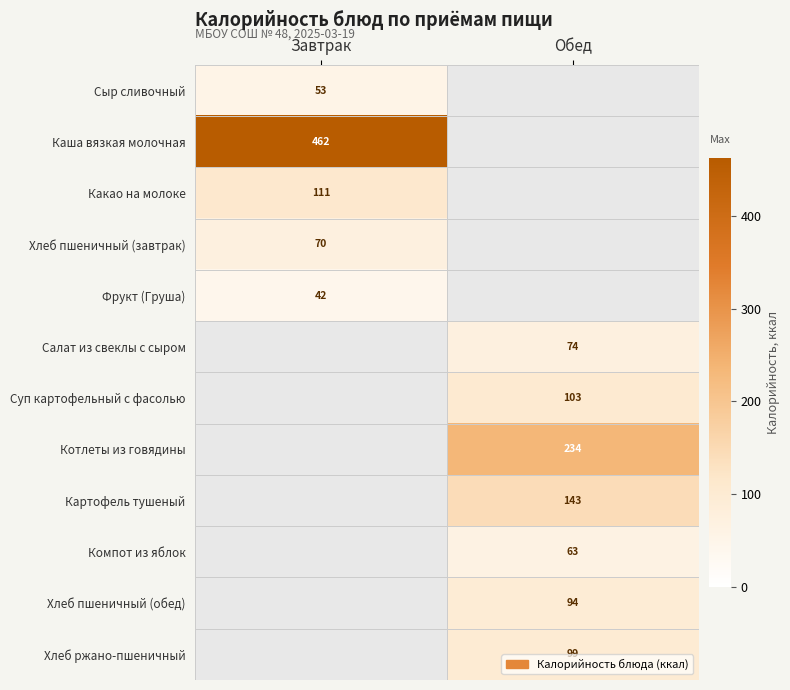

The Салат из свеклы с сыром series shows 74.0 at Обед. True or false?

True